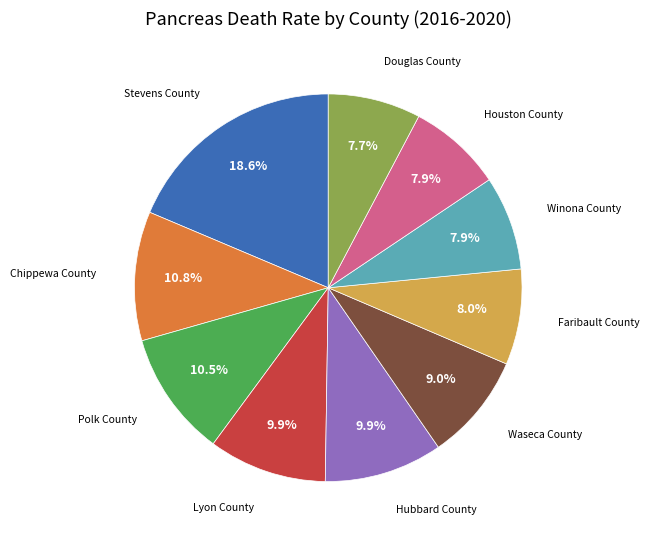

Is there a majority slice in this chart?

No